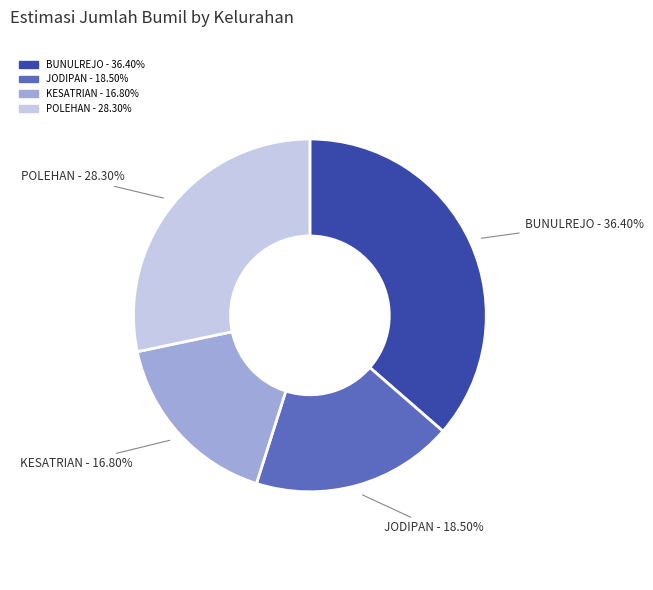

Which category has the biggest portion of the pie?

BUNULREJO